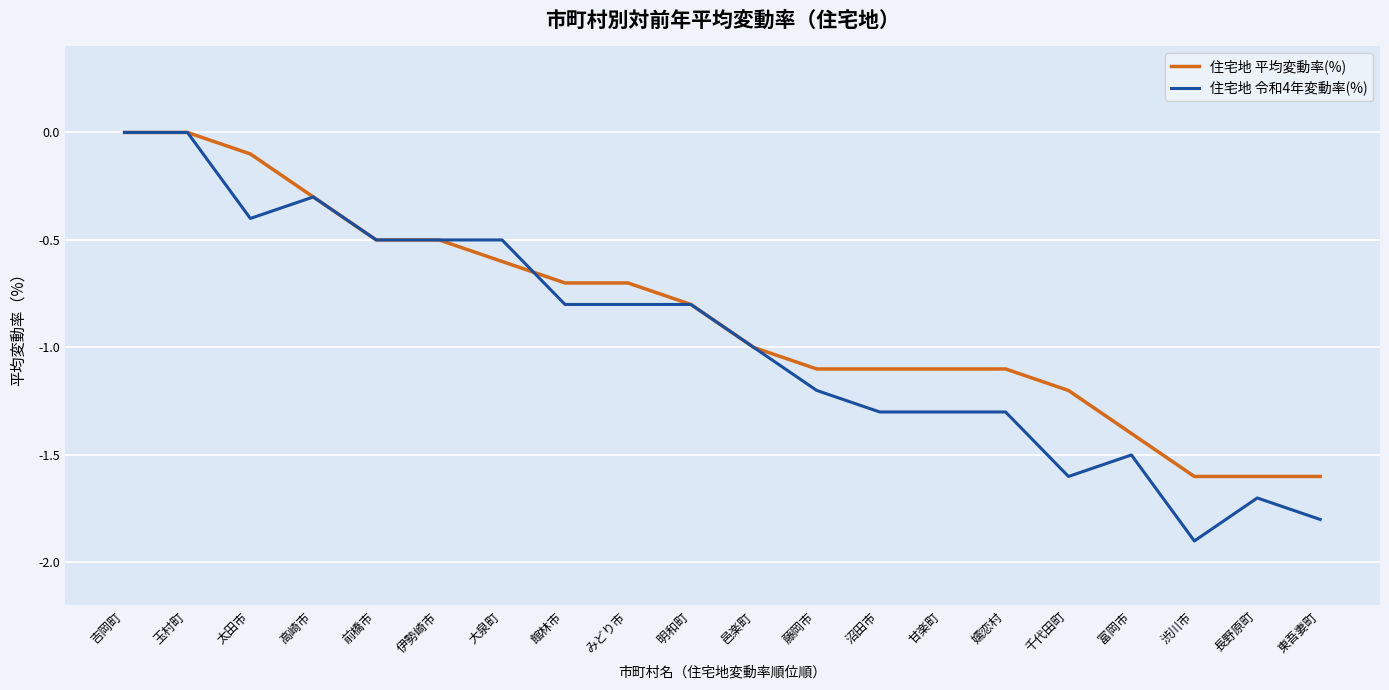

What is the total value across all series at 渋川市?

-3.5